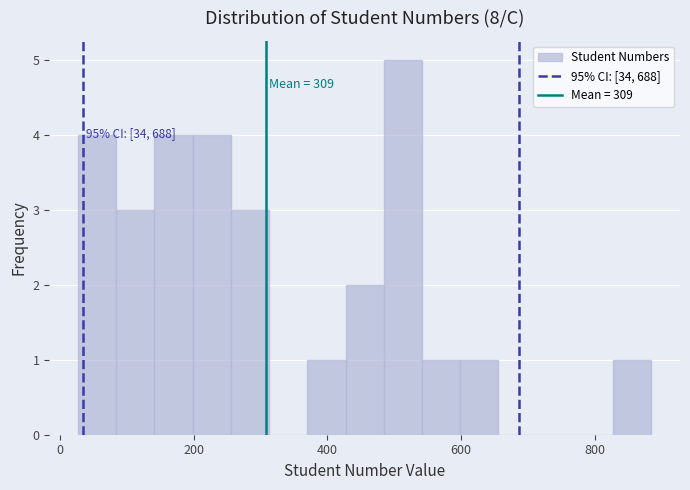

Read against the x-axis, roughly where is the centre of the tallest bar?

520